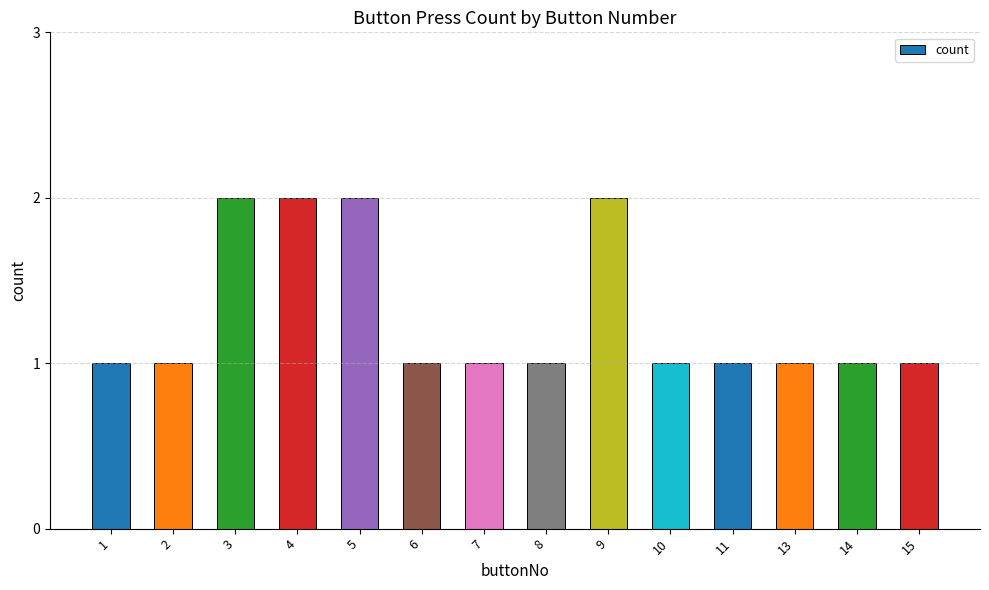

What is the value of the 2nd bar from the left?

1